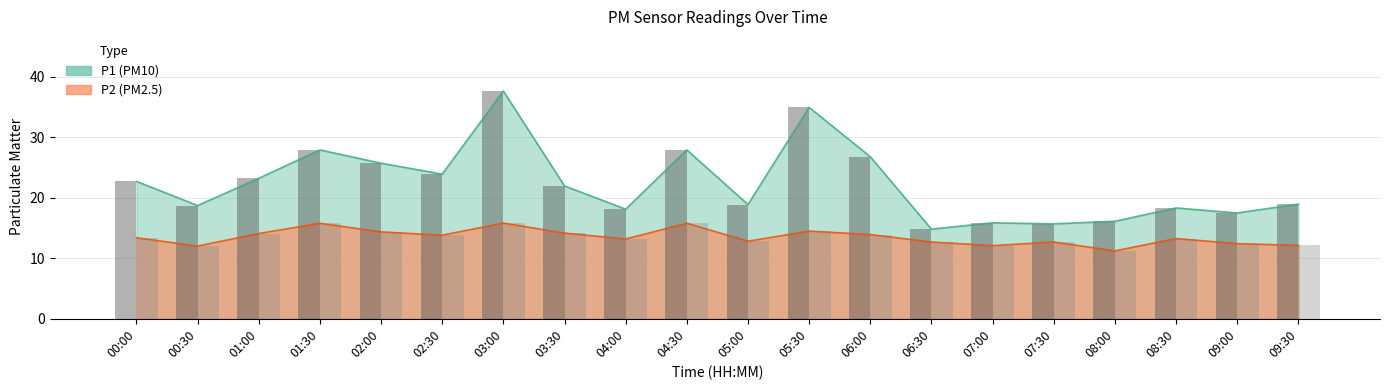

The value of P1 at 06:30 is 14.8. True or false?

True